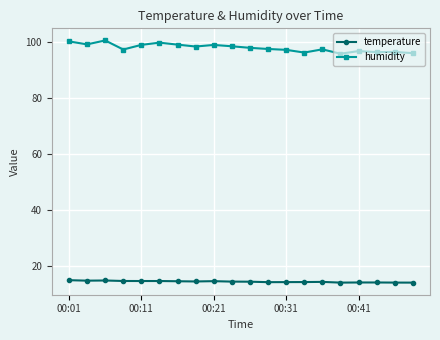

What is the difference between the maximum and minimum values in the humidity series?

4.8